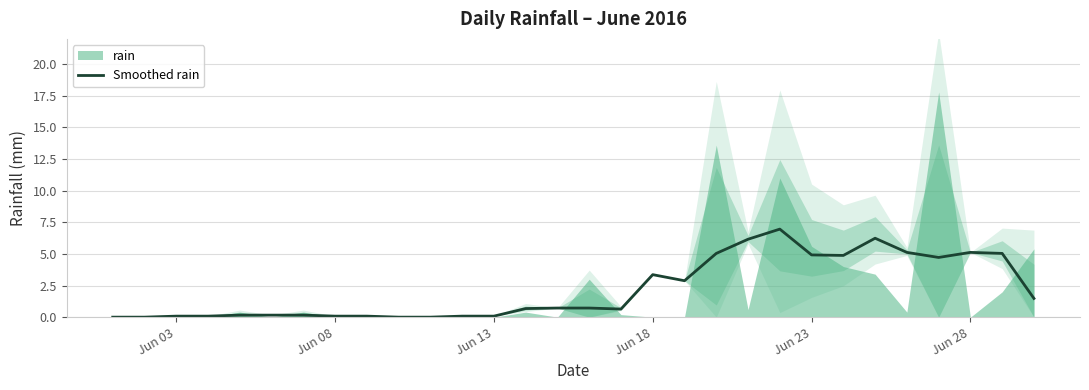

What is the difference between the second highest and second lowest values?

6.2